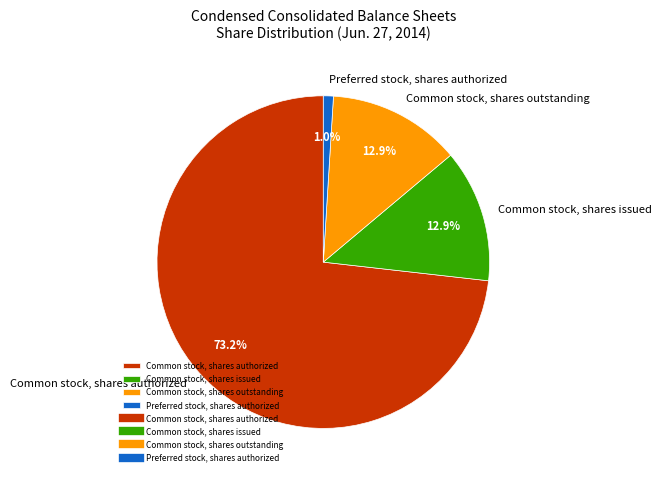

Which has a higher value, Common stock, shares outstanding or Preferred stock, shares authorized?

Common stock, shares outstanding